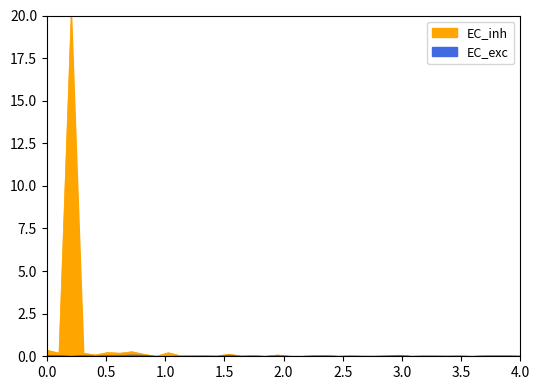

Reading left to right, what are all the values shown in this chart?

EC_exc: 0.1	0.1	0.0	0.1	0.0	0.0	0.1	0.1	0.1	0.0	0.0	0.0	0.0	0.0	0.0	0.1	0.0	0.0	0.0	0.0	0.0	0.0	0.0	0.0	0.0	0.0	0.0	0.0	0.0	0.1	0.0	0.0	0.0	0.0	0.0	0.0	0.0	0.0	0.0	0.0
EC_inh: 0.4	0.2	20.0	0.2	0.1	0.2	0.2	0.3	0.1	0.0	0.2	0.0	0.0	0.0	0.0	0.1	0.0	0.1	0.0	0.1	0.0	0.0	0.0	0.1	0.0	0.0	0.0	0.0	0.0	0.1	0.0	0.0	0.0	0.0	0.0	0.0	0.0	0.0	0.0	0.0